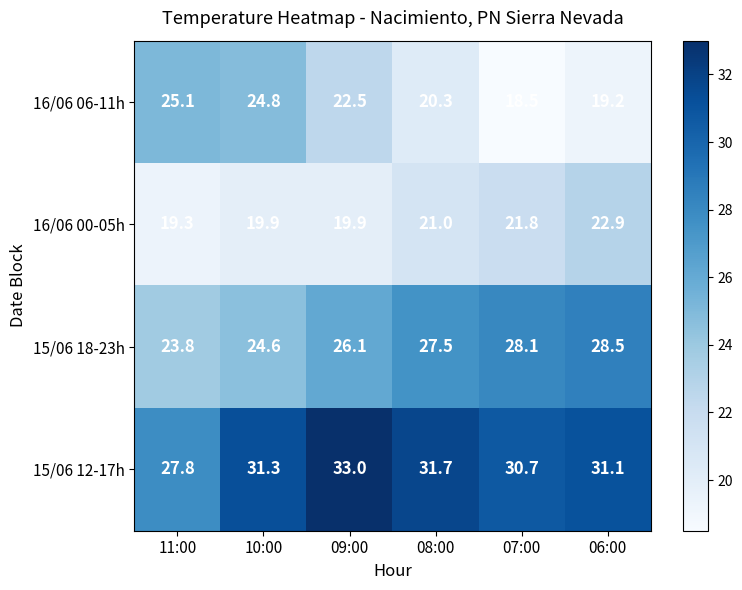

Is it true that 15/06 18-23h equals 45.4 at 09:00?

False